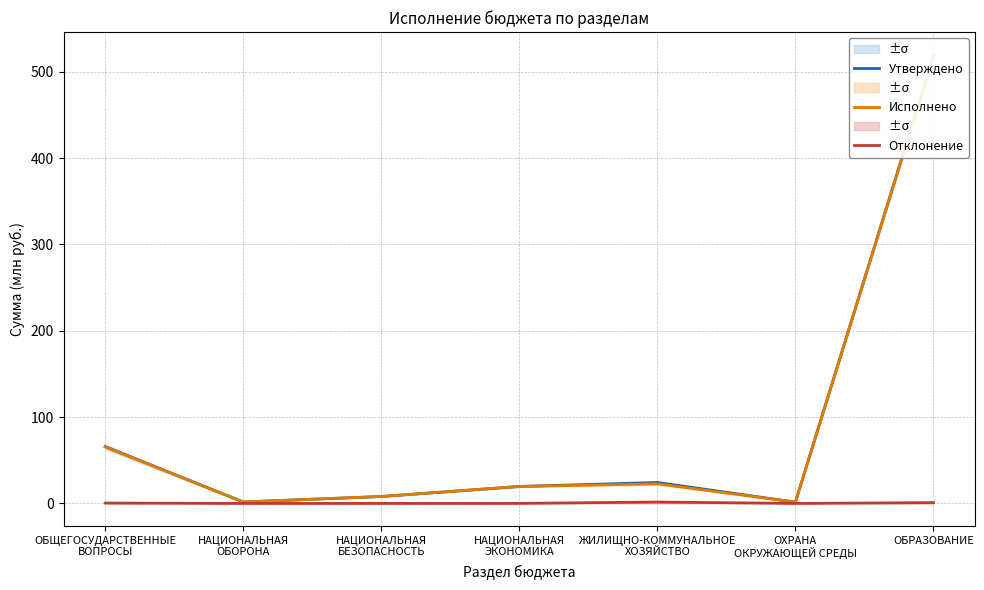

Which series has the widest spread of values?

Утверждено